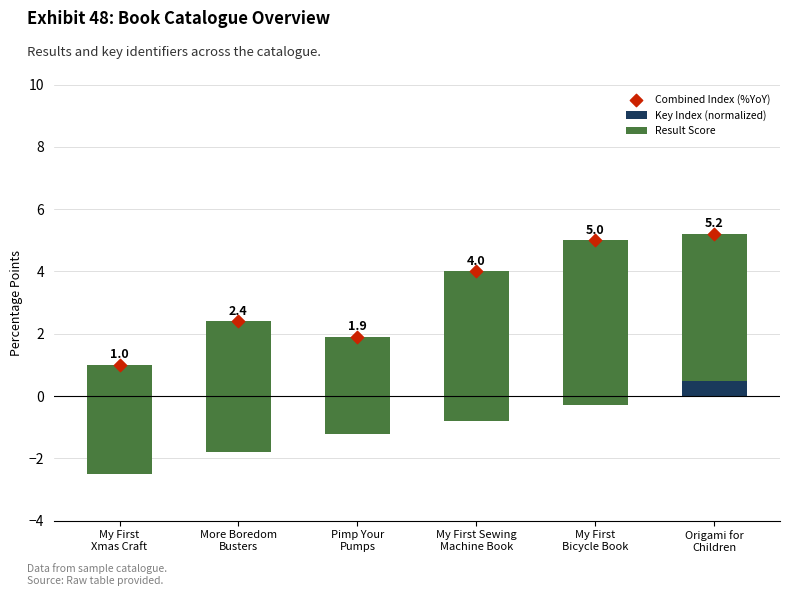

What is the total value across all series at Pimp Your
Pumps?

3.8